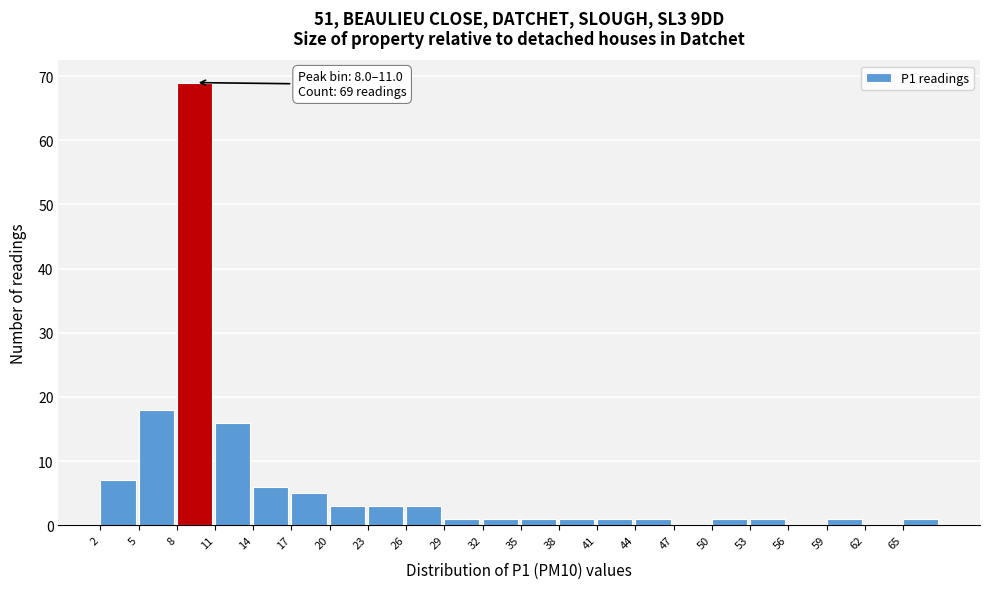

Over which range of the x-axis is the bar tallest?

8 to 11